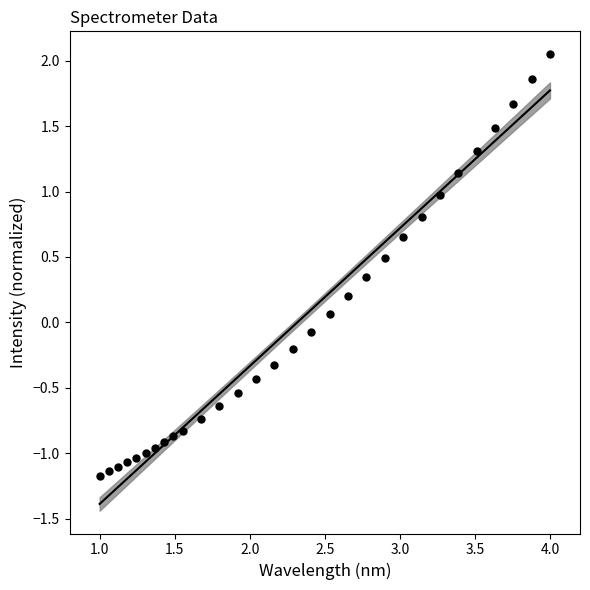

What is the range of Y values (max minus min)?

3.2